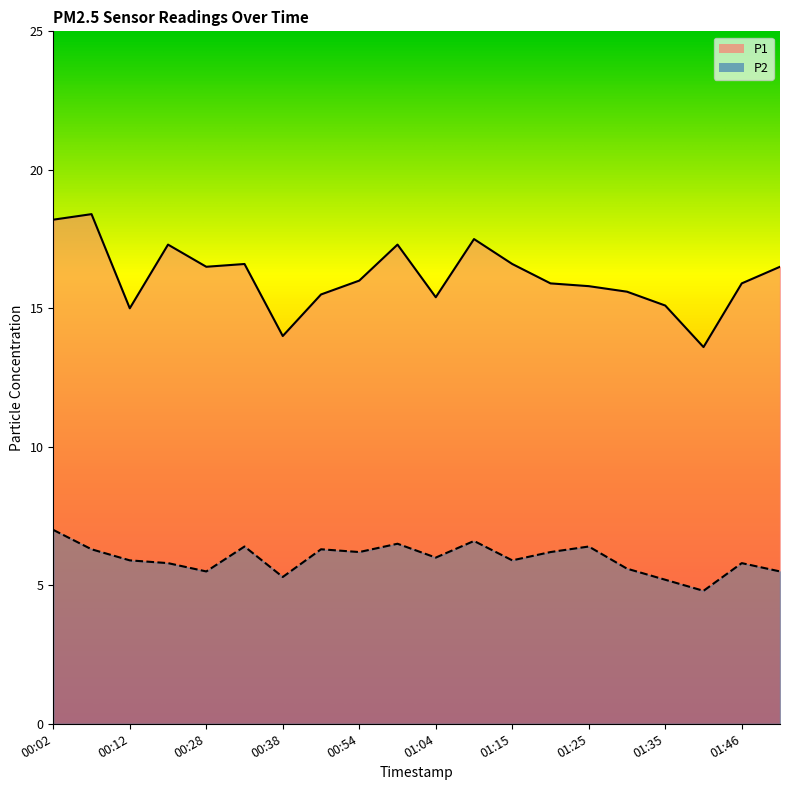

What position from the right is 01:20?

7